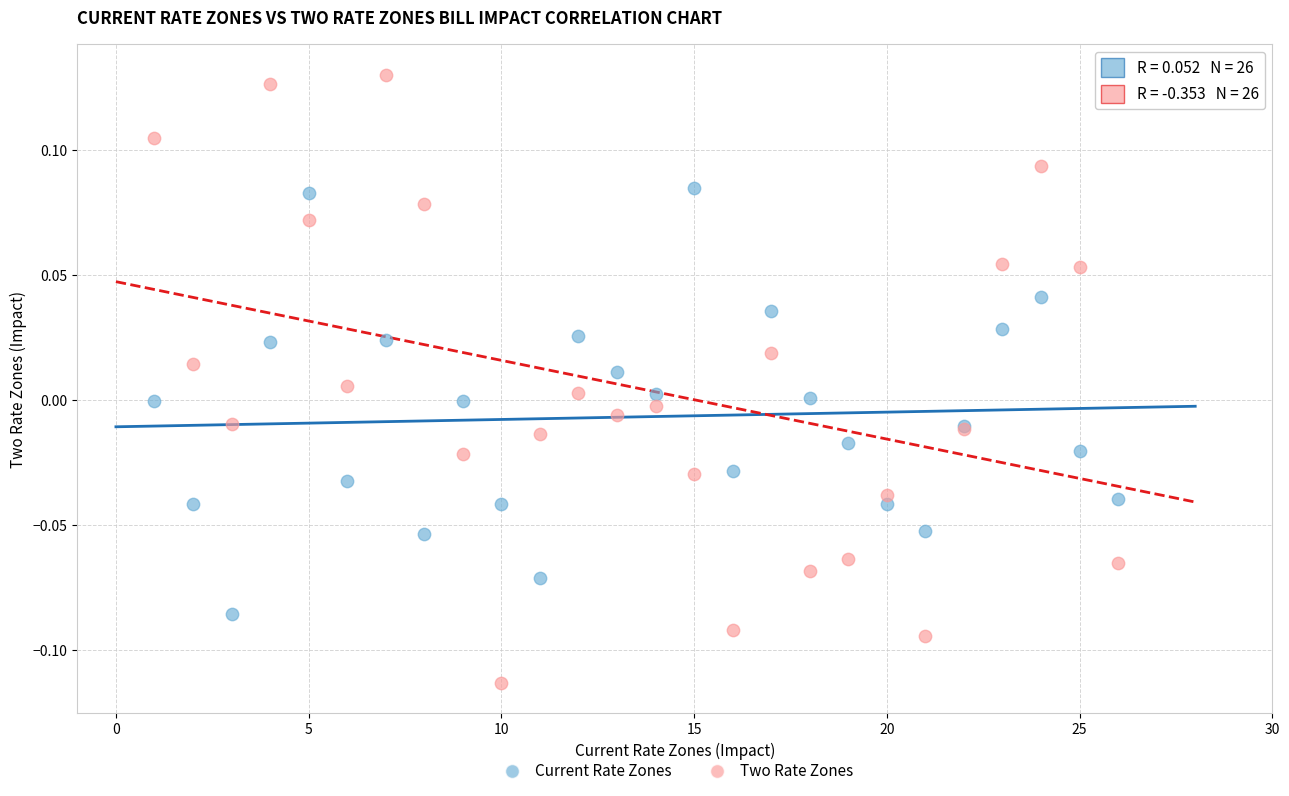

What is the X range (max minus min) for the scatter plot?

25.0